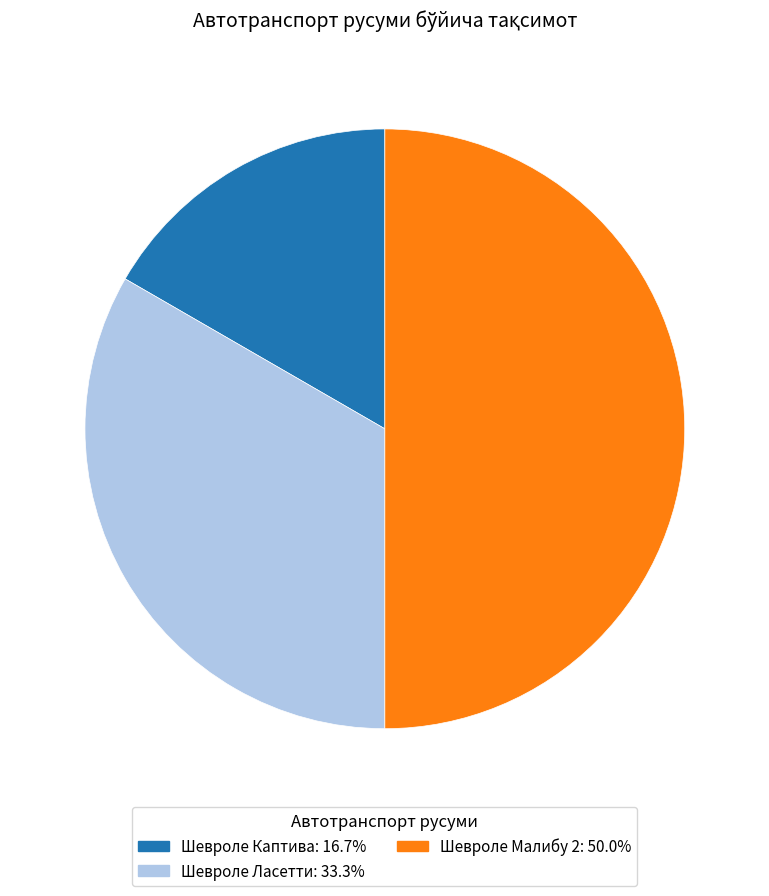

Rank the categories by value from lowest to highest.

Шевроле Каптива, Шевроле Ласетти, Шевроле Малибу 2